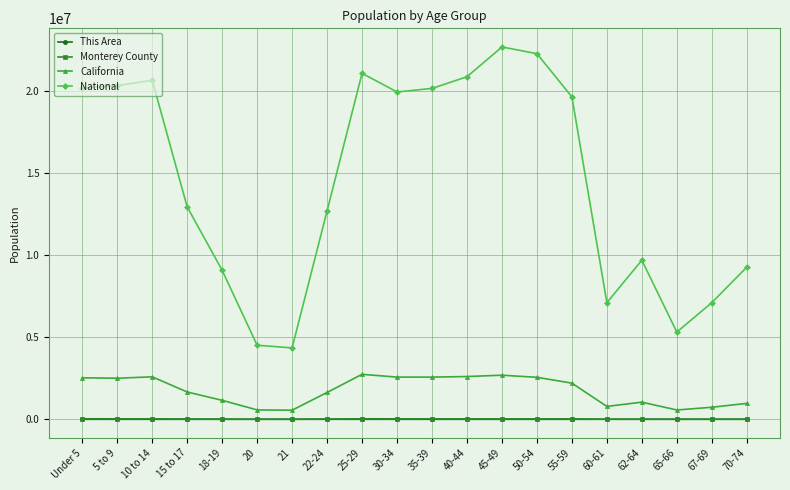

What is the difference between the second highest and minimum values in the California series?

2134044